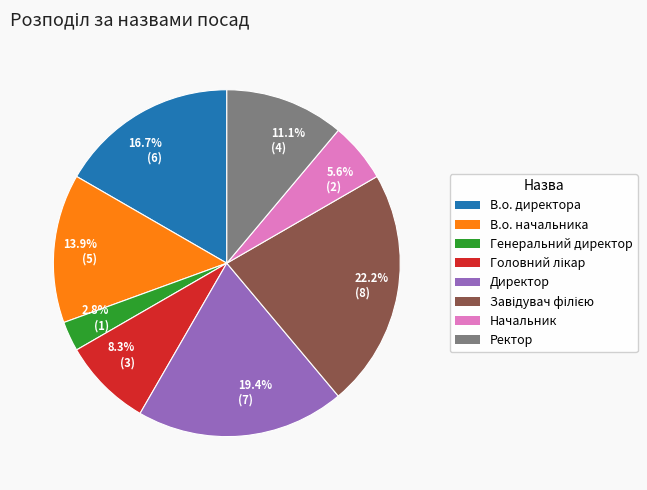

Which category has the biggest portion of the pie?

22.2% (8)